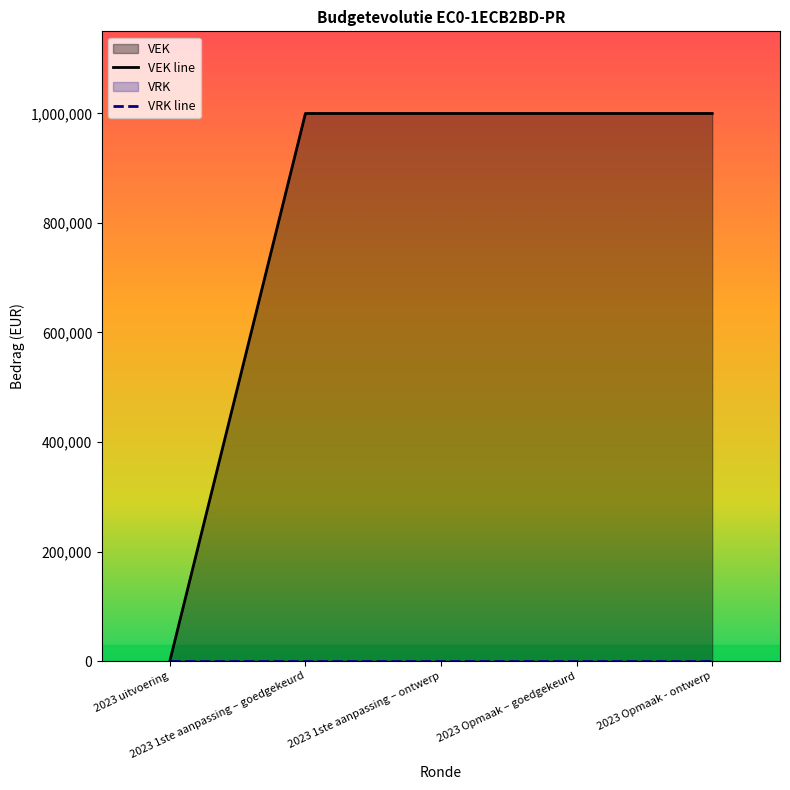

What is the maximum value shown in the chart?

1000000